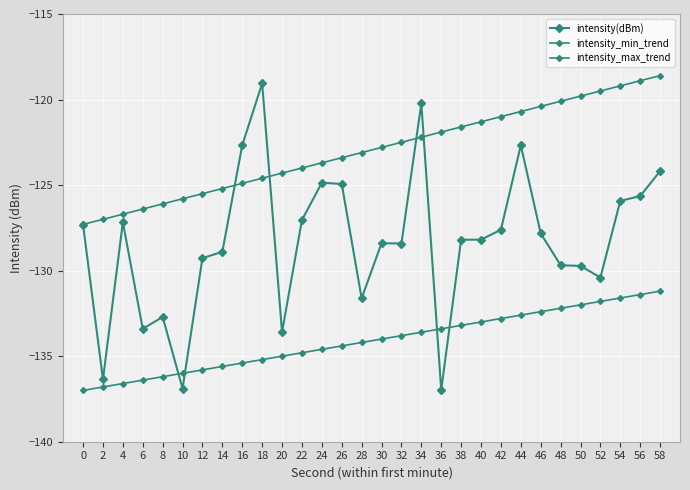

How many data points does each series have?

30